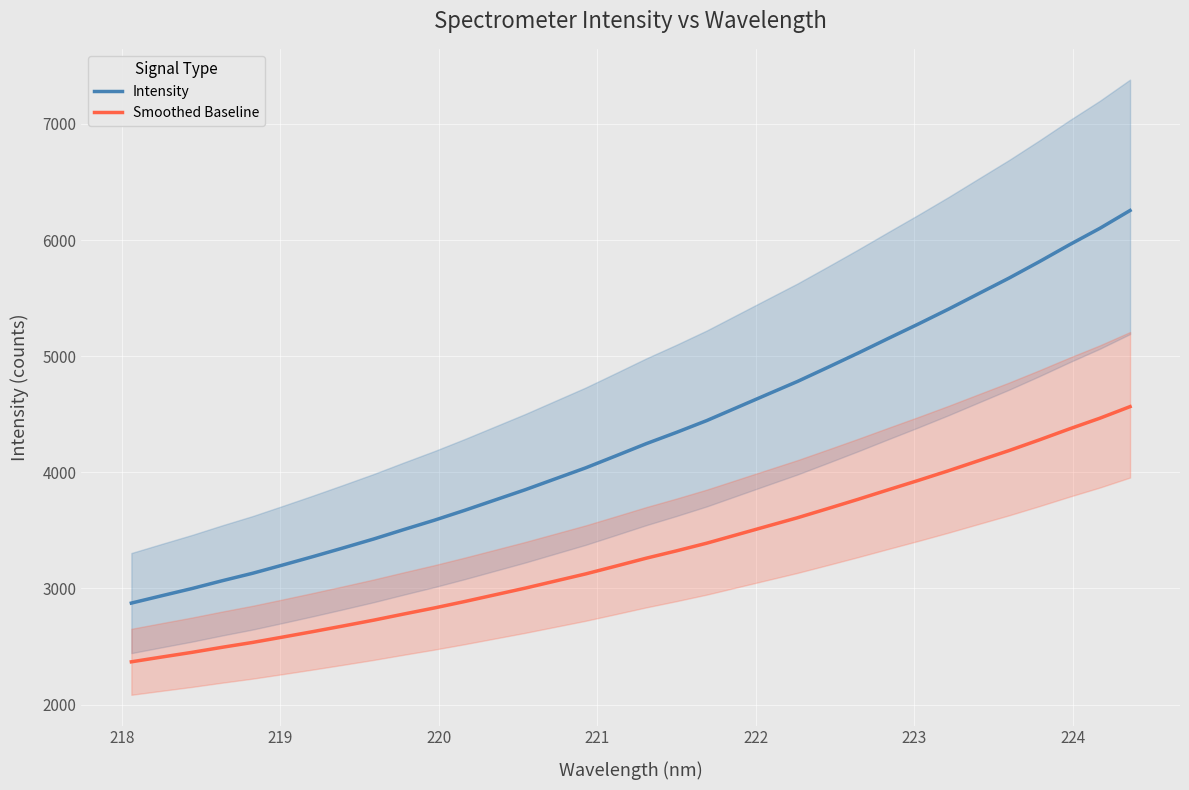

What is the maximum value for Smoothed Baseline?

4565.8